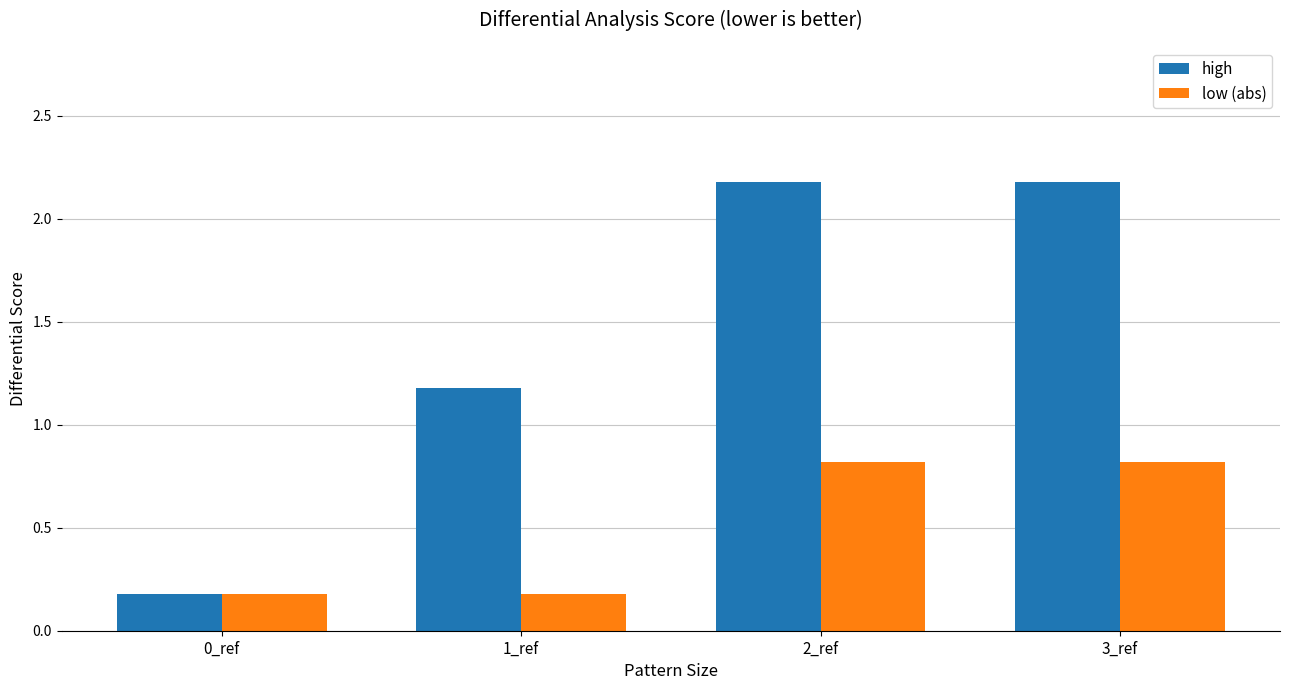

What is the difference between the second highest and minimum values in the low (abs) series?

0.6